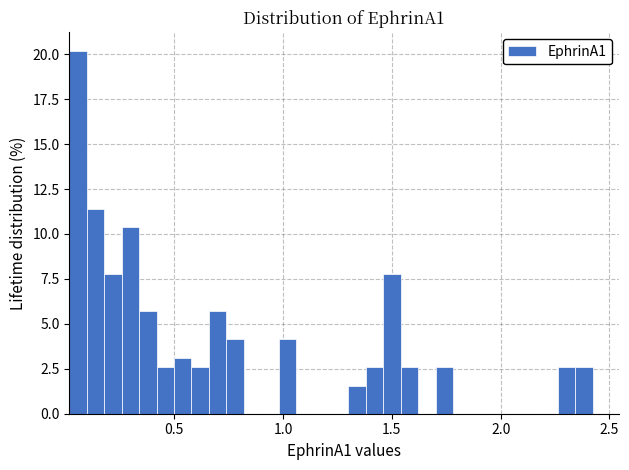

Around what value on the x-axis is the tallest bar? Give the approximate position of its centre, as read against the axis.

0.05